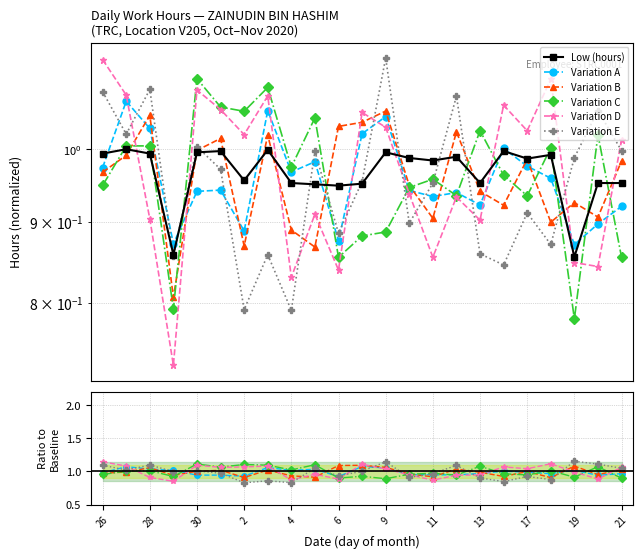

What is the greatest value displayed?

1.2